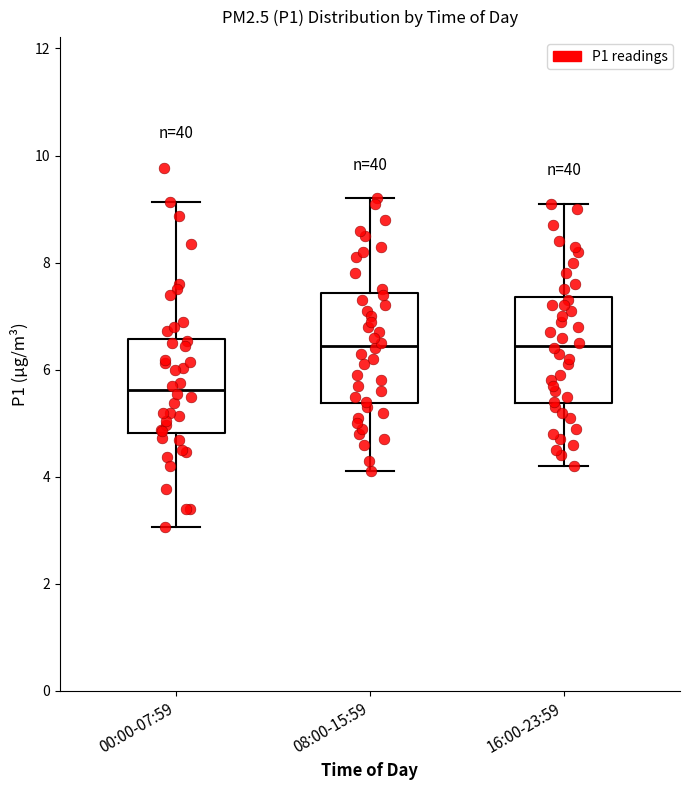

Reading left to right, read every box against the y-axis: the position of its median line, the range the box covers, and the ends of its whiskers. The values are not printed on the chart, so give them approximately, as read against the axis.

00:00-07:59: median 5.6, box 4.8 to 6.6, whiskers 3.0 to 9.2
08:00-15:59: median 6.4, box 5.4 to 7.4, whiskers 4.2 to 9.2
16:00-23:59: median 6.4, box 5.4 to 7.4, whiskers 4.2 to 9.2